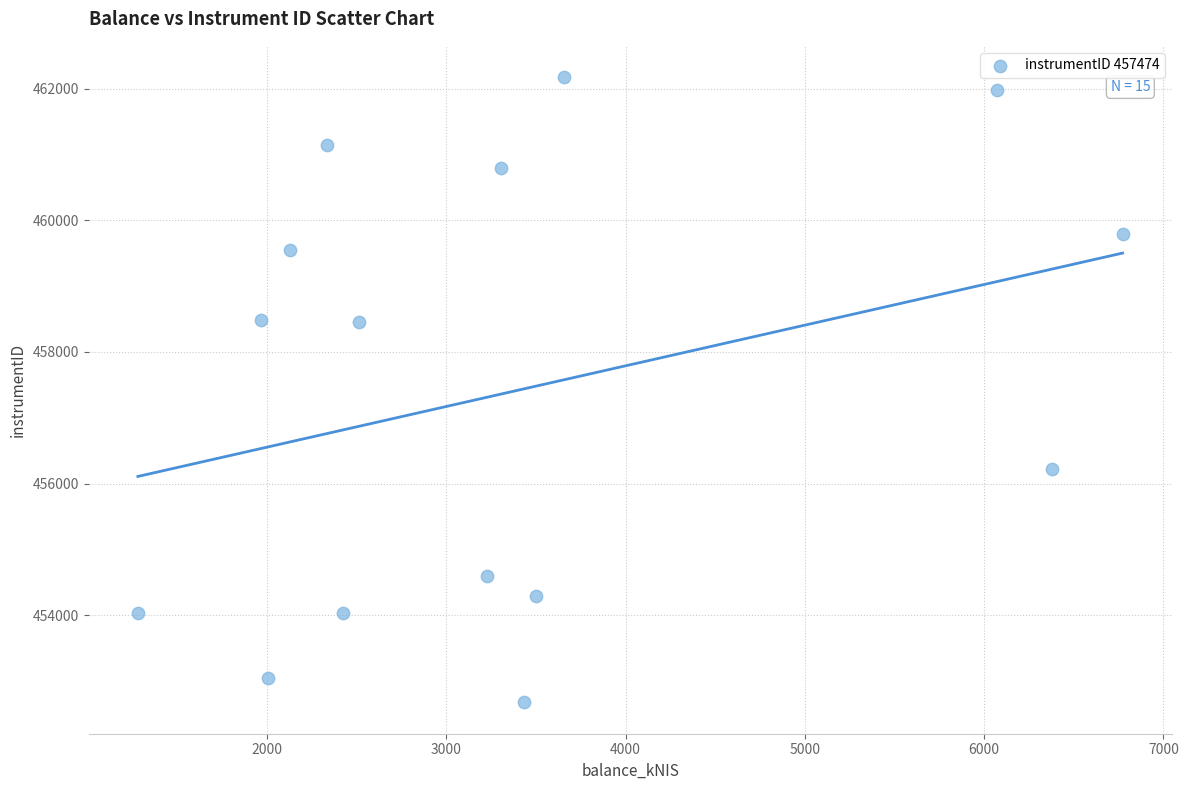

What is the range of X values (max minus min)?

5493.4